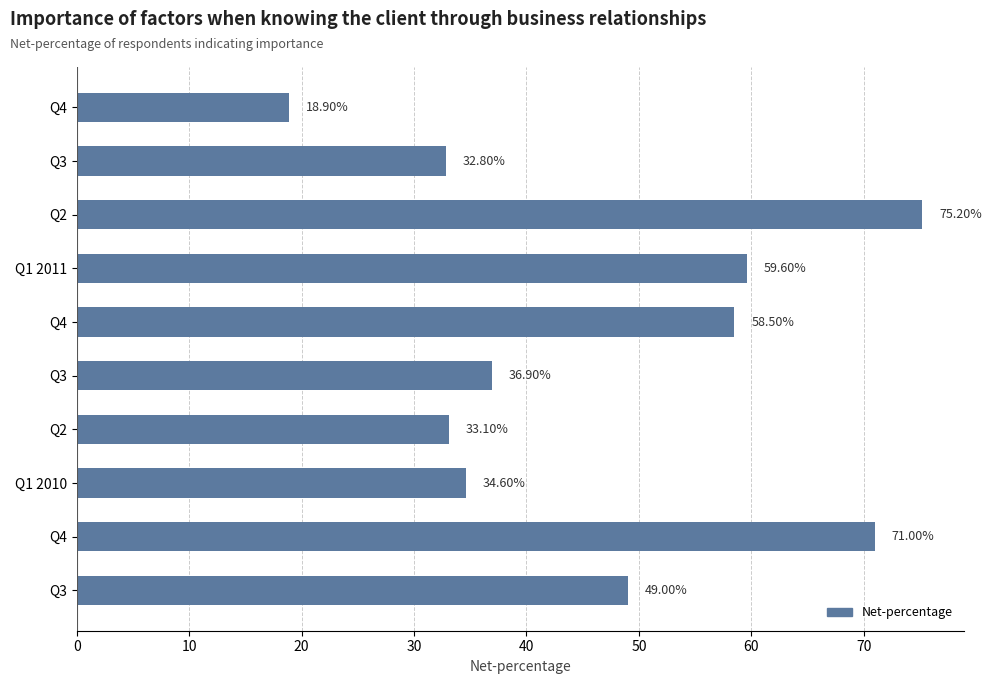

How many bars are there in total?

10